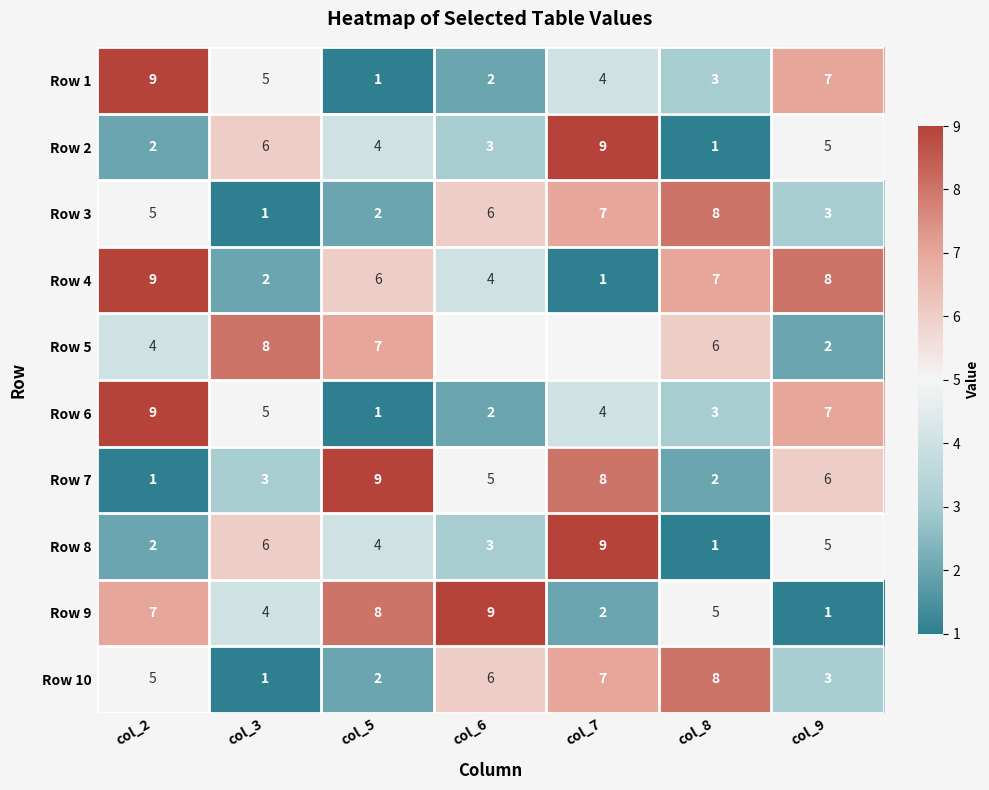

How many series are shown in this chart?

10